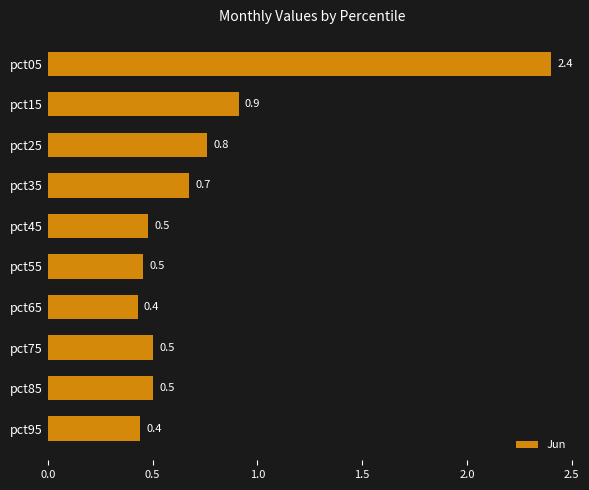

What value does the data have at pct65?

0.4